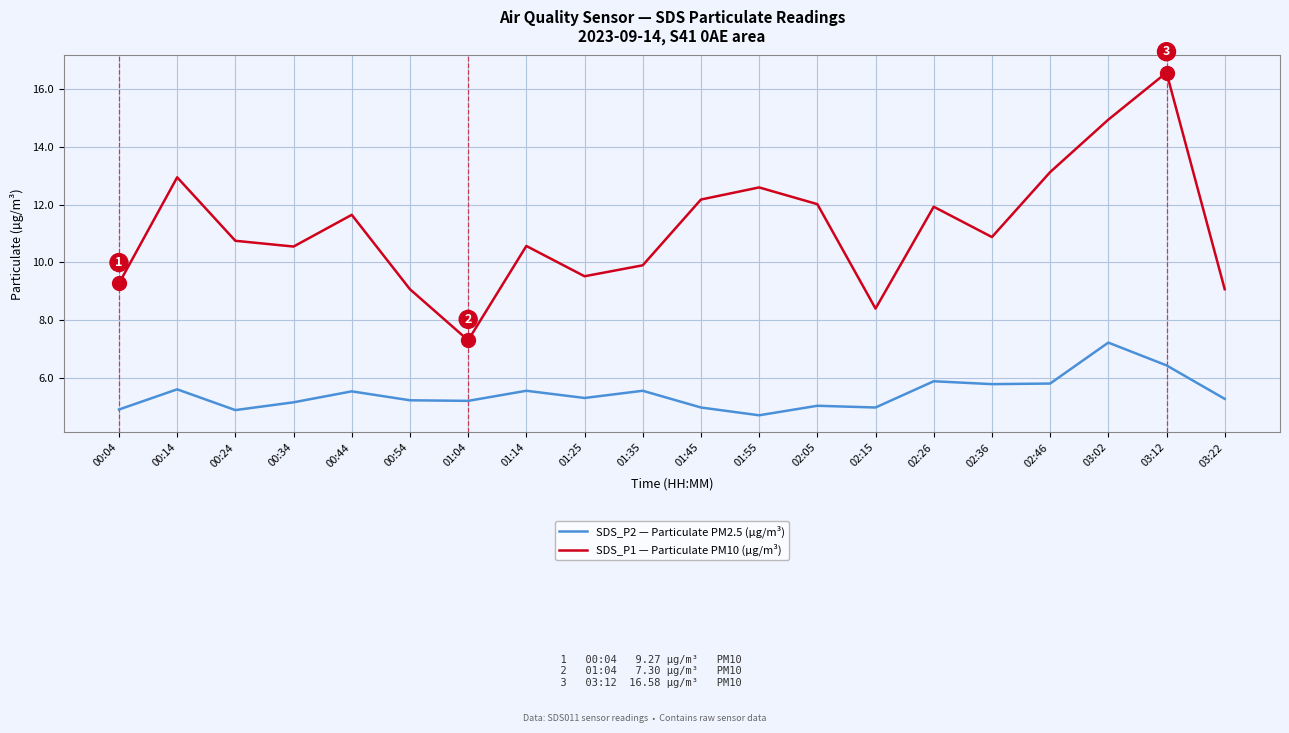

Which series has the widest spread of values?

SDS_P1 — Particulate PM10 (µg/m³)